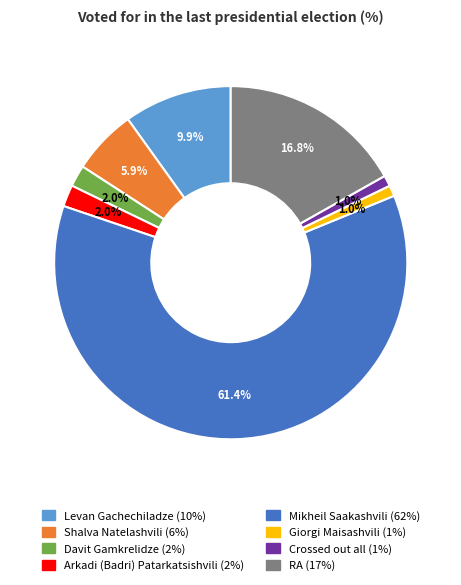

To the nearest percent, what is the combined percentage of Crossed out all and Mikheil Saakashvili?

62%